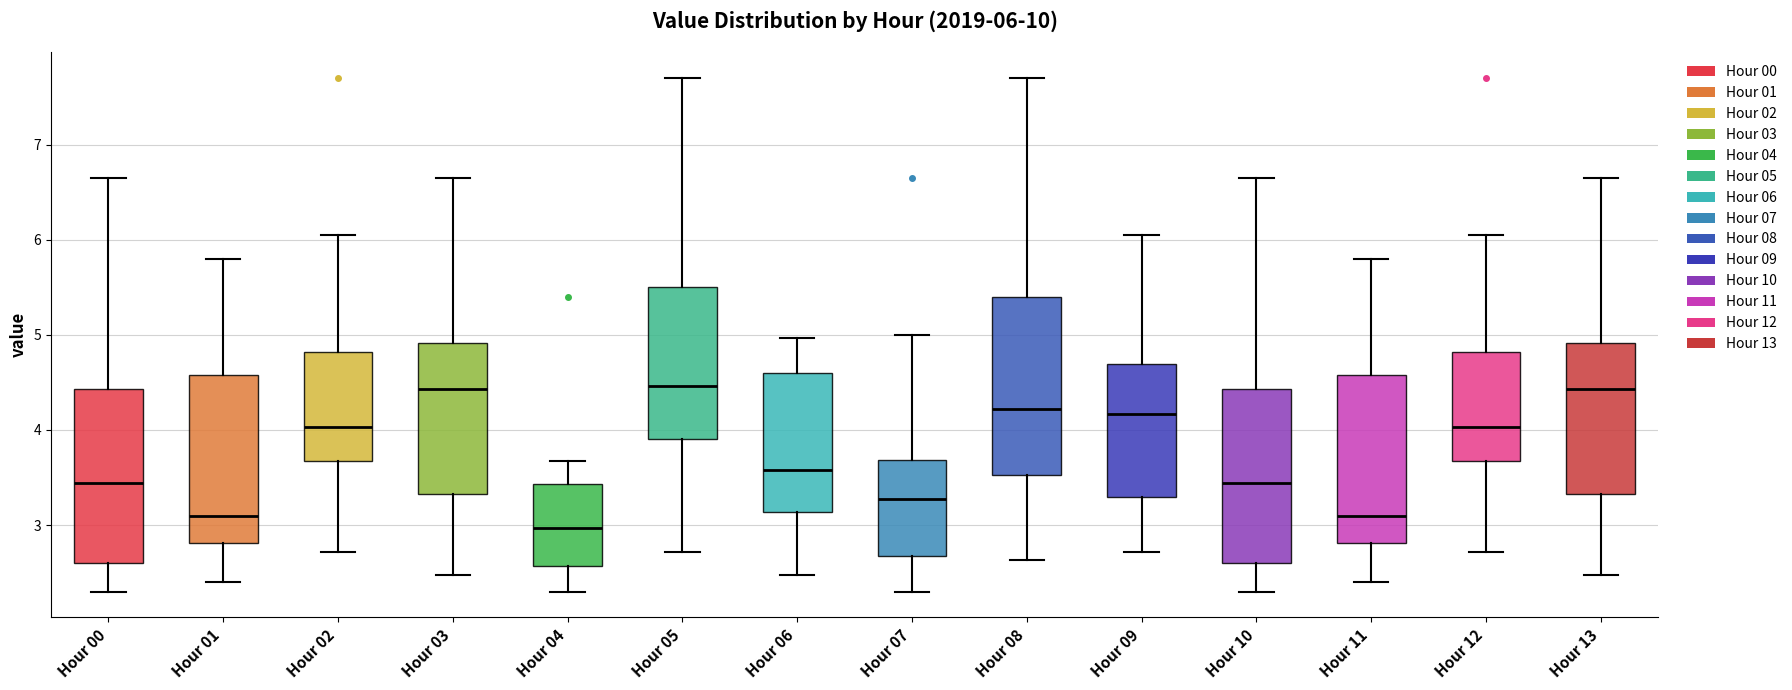

Which box's median line is the lowest?

Hour 04